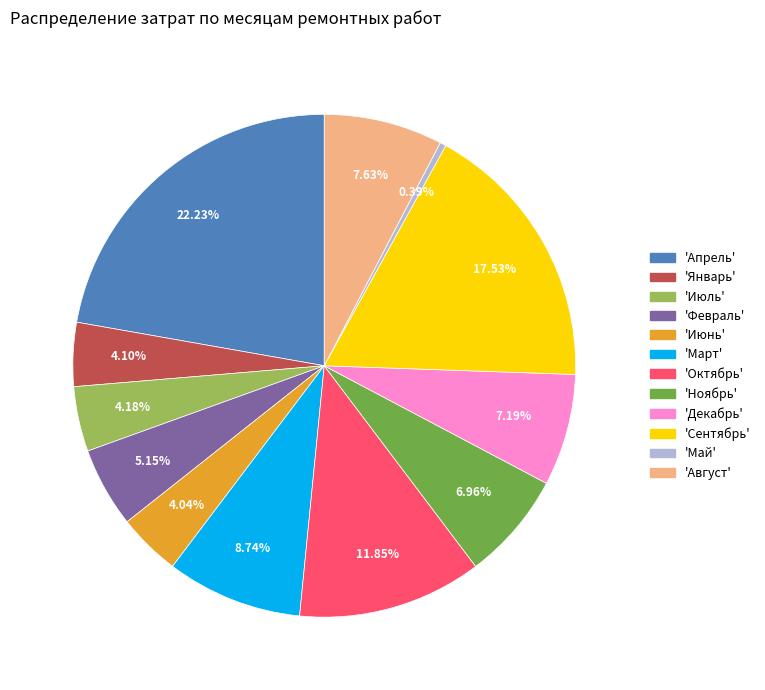

Is there a majority slice in this chart?

No